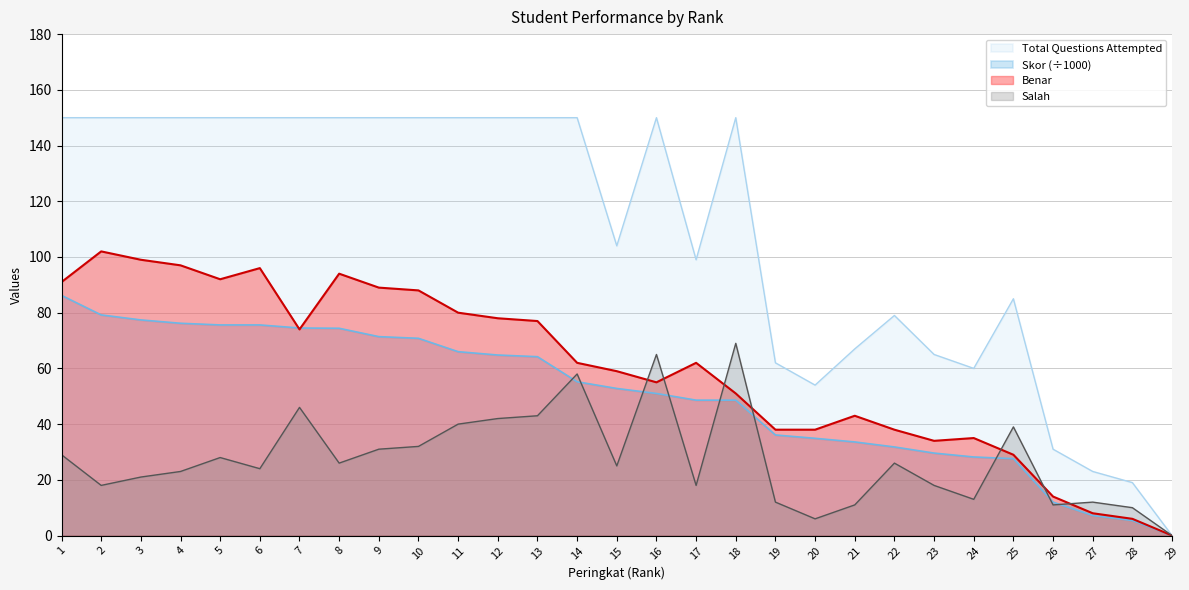

What is the difference between the maximum and minimum values in the Salah series?

69.0